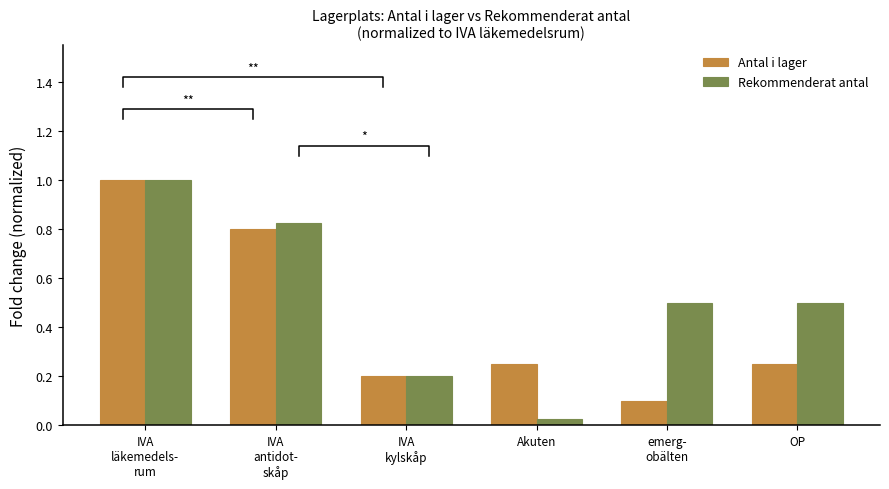

What is the difference between the Antal i lager values at IVA
läkemedels-
rum and IVA
kylskåp?

0.8